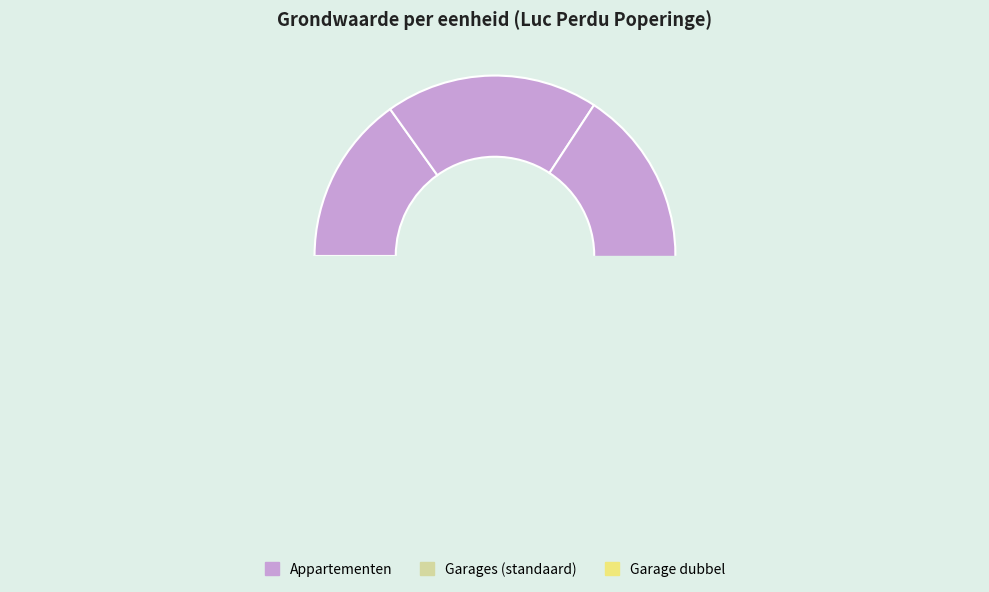

What is the change in value from app 02-01 to garage4?

-47750